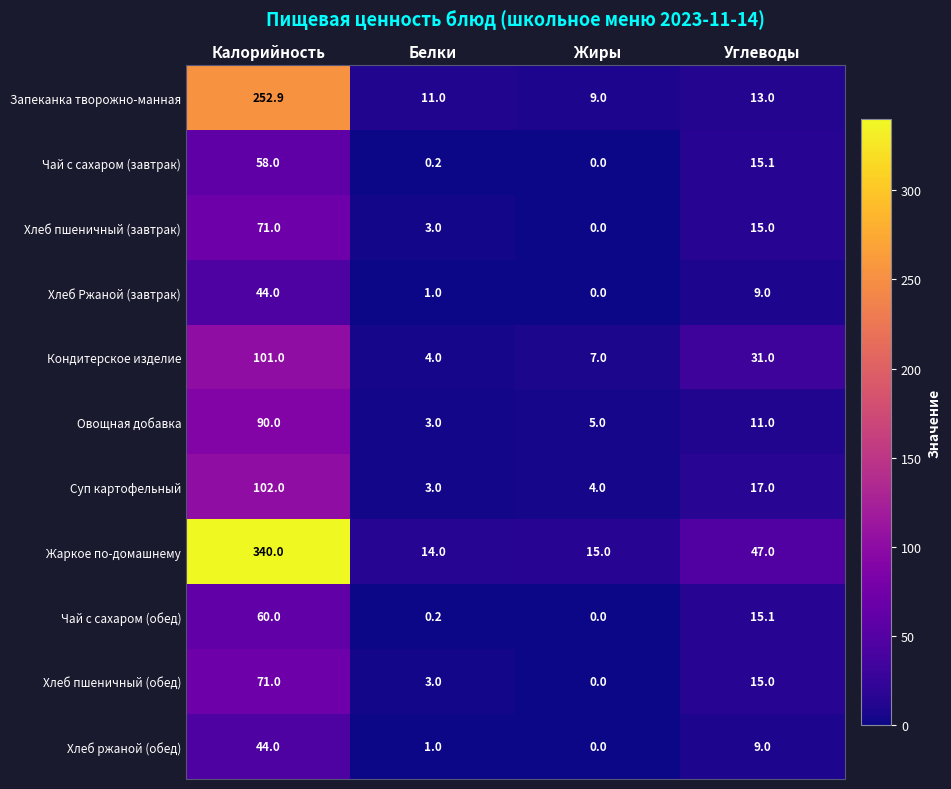

List the labels in order of Хлеб ржаной (обед) value, largest first.

Калорийность, Углеводы, Белки, Жиры